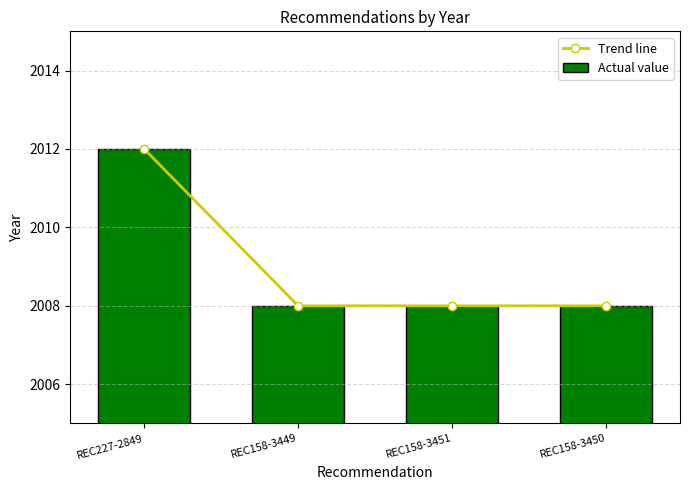

What is the difference between the maximum and minimum values in the Trend line series?

4